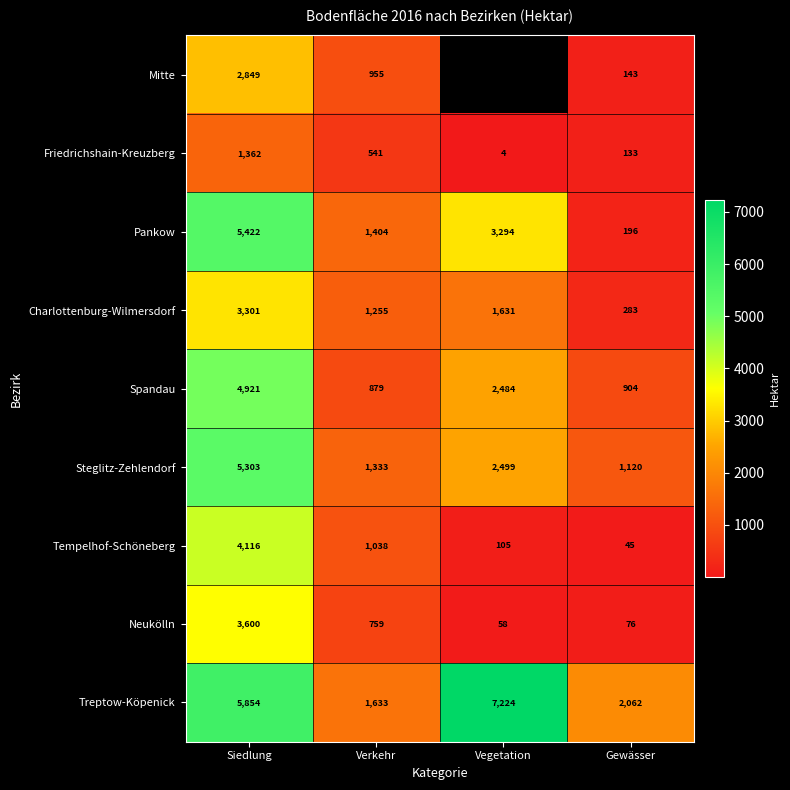

At Gewässer, list the series in order from smallest to largest.

Tempelhof-Schöneberg, Neukölln, Friedrichshain-Kreuzberg, Mitte, Pankow, Charlottenburg-Wilmersdorf, Spandau, Steglitz-Zehlendorf, Treptow-Köpenick